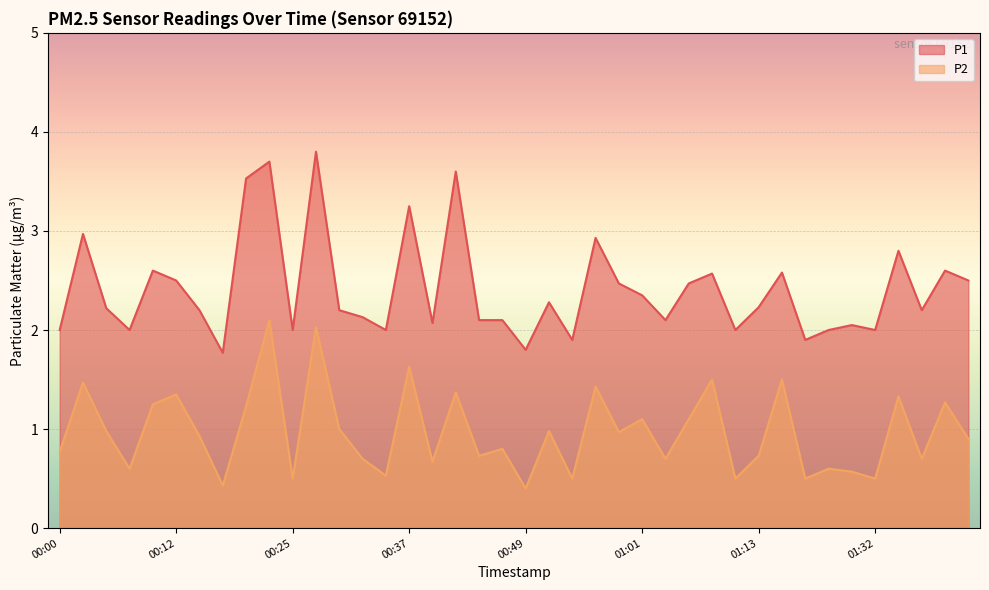

Which series changed the most between 00:34 and 01:37?

P1